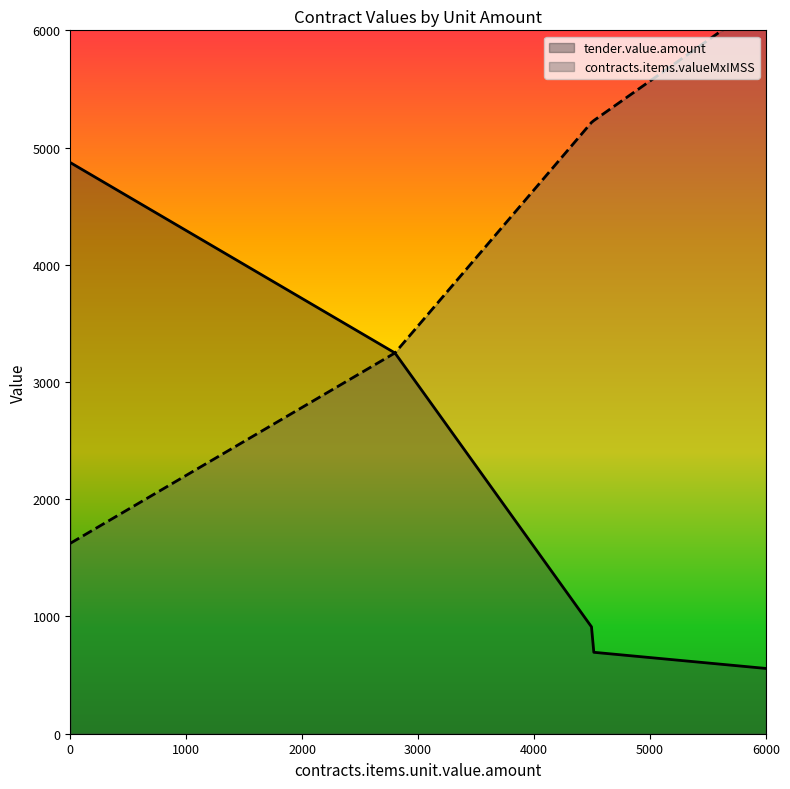

What is the lowest value of the tender.value.amount series?

556.8